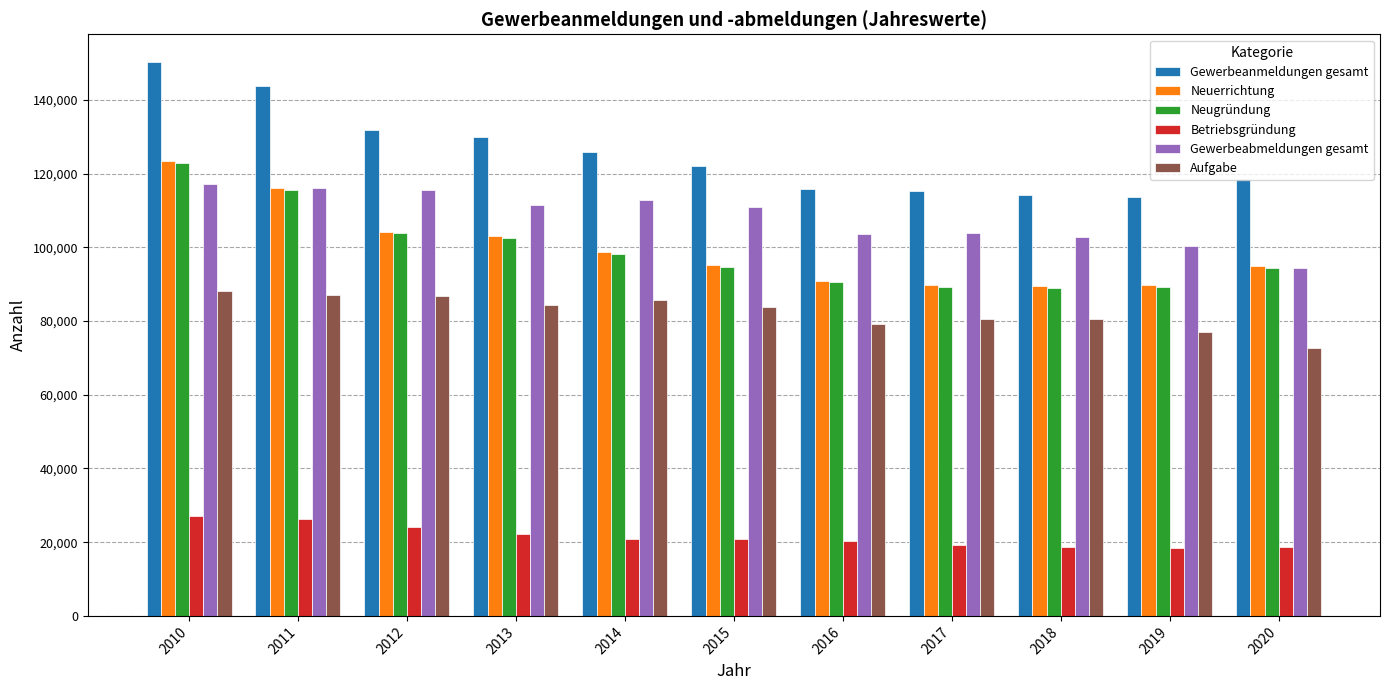

What is the value of the Aufgabe bar at the 10th from the left?

77036